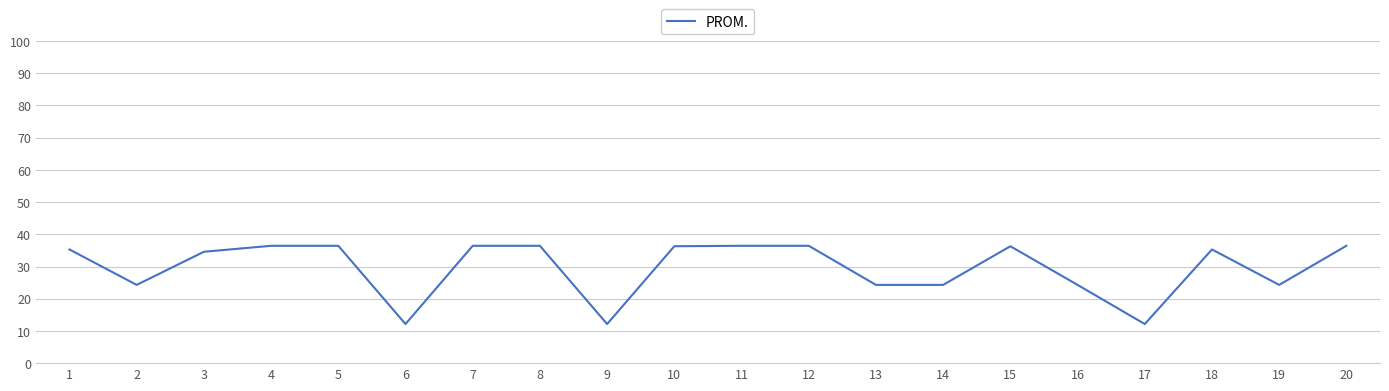

What is the ratio of the value at 18 to the value at 2?

1.5